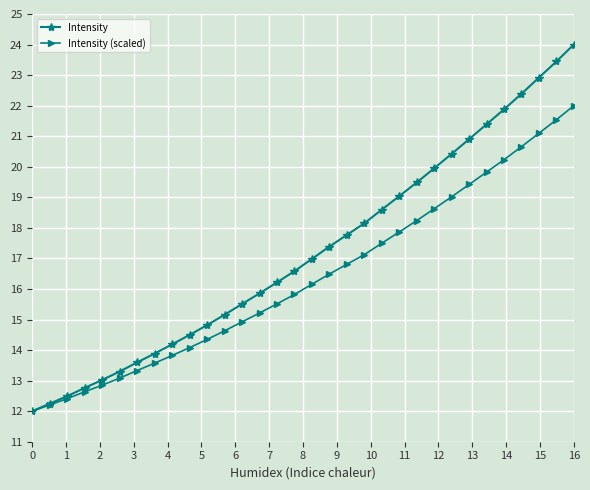

How many data points in Intensity (scaled) are less than 16?

16